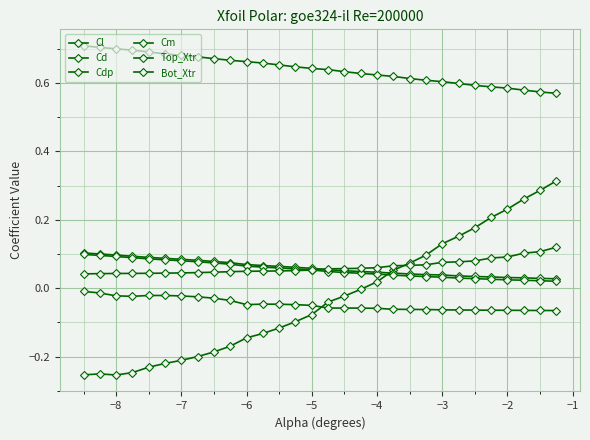

Reading right to left, what are all the values shown in this chart?

Cl: 0.3	0.3	0.3	0.2	0.2	0.2	0.2	0.1	0.1	0.1	0.1	0.0	-0.0	-0.0	-0.0	-0.1	-0.1	-0.1	-0.1	-0.1	-0.2	-0.2	-0.2	-0.2	-0.2	-0.2	-0.2	-0.3	-0.3	-0.3
Cd: 0.0	0.0	0.0	0.0	0.0	0.0	0.0	0.0	0.0	0.0	0.0	0.0	0.0	0.1	0.1	0.1	0.1	0.1	0.1	0.1	0.1	0.1	0.1	0.1	0.1	0.1	0.1	0.1	0.1	0.1
Cdp: 0.0	0.0	0.0	0.0	0.0	0.0	0.0	0.0	0.0	0.0	0.0	0.0	0.0	0.0	0.0	0.1	0.1	0.1	0.1	0.1	0.1	0.1	0.1	0.1	0.1	0.1	0.1	0.1	0.1	0.1
Cm: -0.1	-0.1	-0.1	-0.1	-0.1	-0.1	-0.1	-0.1	-0.1	-0.1	-0.1	-0.1	-0.1	-0.1	-0.1	-0.1	-0.0	-0.0	-0.0	-0.0	-0.0	-0.0	-0.0	-0.0	-0.0	-0.0	-0.0	-0.0	-0.0	-0.0
Top_Xtr: 0.6	0.6	0.6	0.6	0.6	0.6	0.6	0.6	0.6	0.6	0.6	0.6	0.6	0.6	0.6	0.6	0.6	0.7	0.7	0.7	0.7	0.7	0.7	0.7	0.7	0.7	0.7	0.7	0.7	0.7
Bot_Xtr: 0.1	0.1	0.1	0.1	0.1	0.1	0.1	0.1	0.1	0.1	0.1	0.1	0.1	0.1	0.1	0.1	0.1	0.1	0.0	0.0	0.0	0.0	0.0	0.0	0.0	0.0	0.0	0.0	0.0	0.0